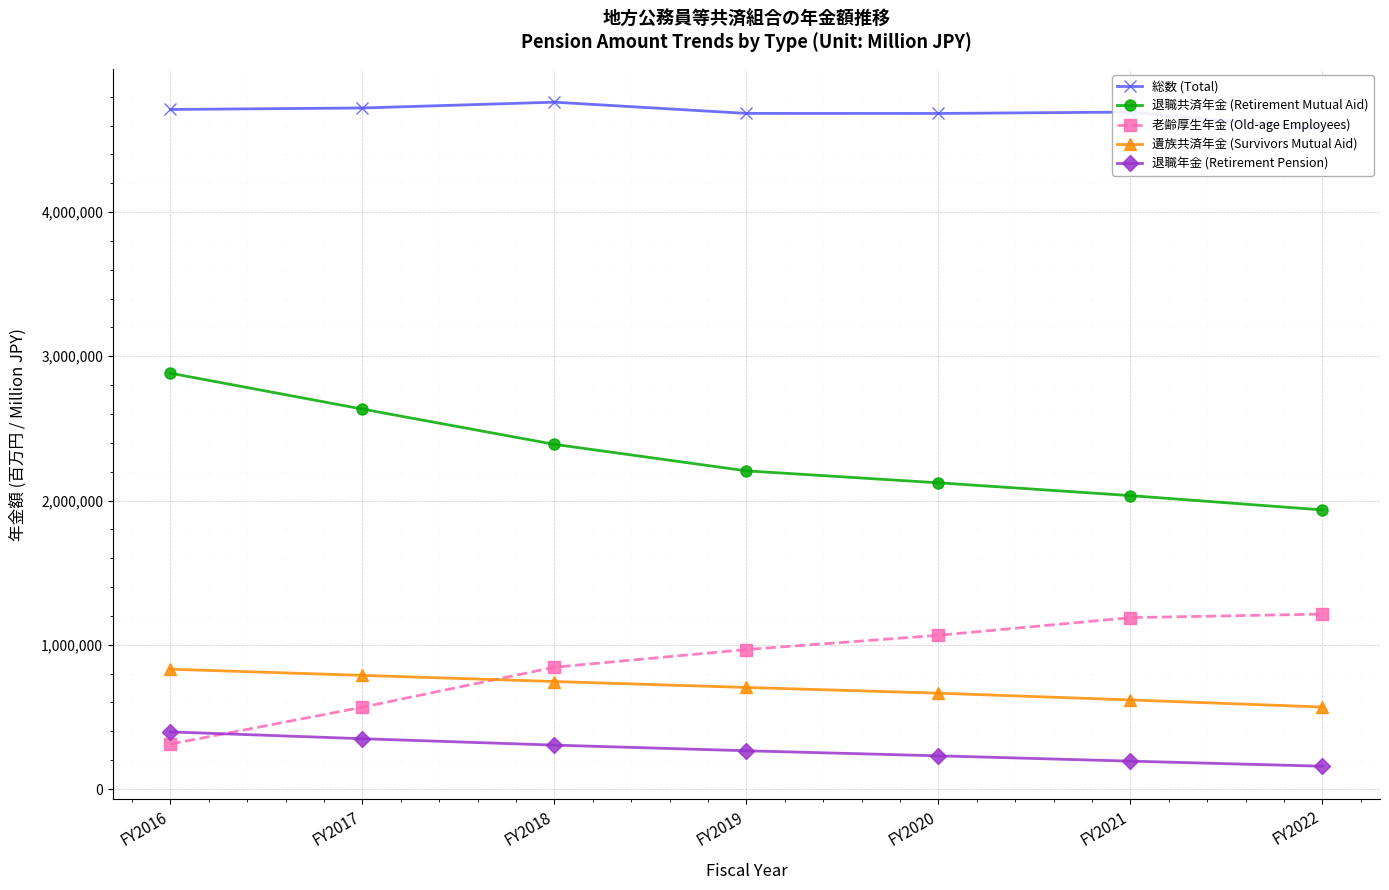

What is the smallest value displayed?

157990